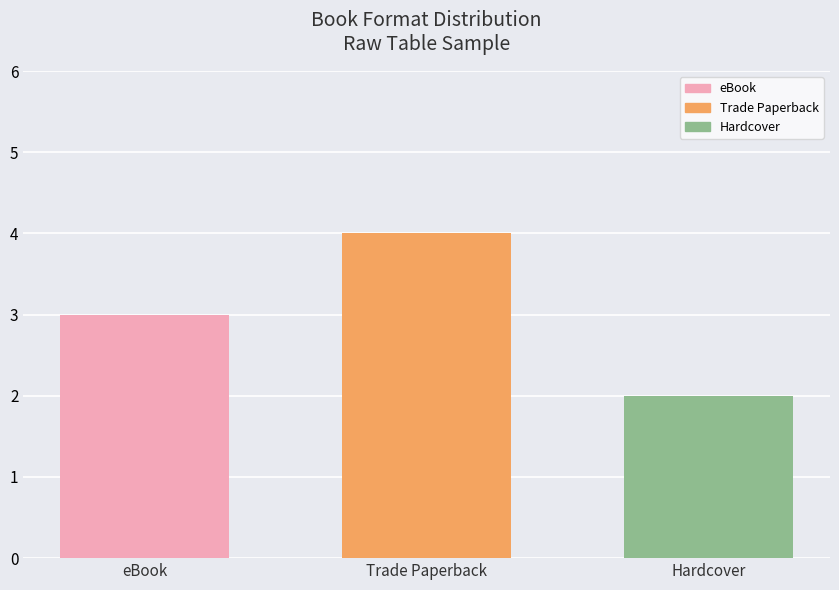

How many bars are there in total?

3